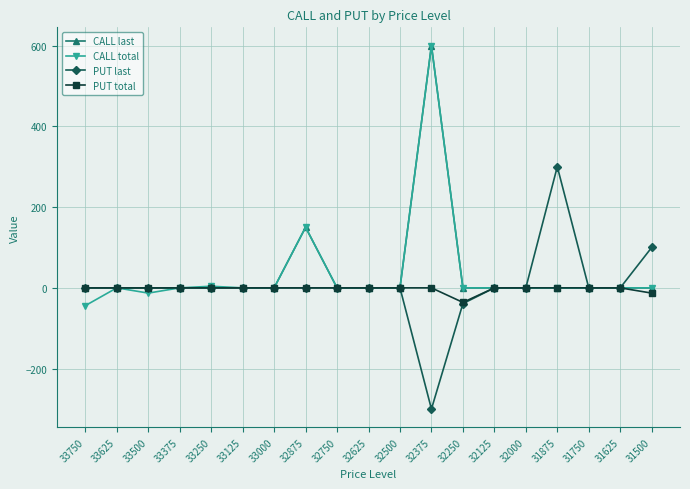

What is the difference between the maximum and second lowest values in the CALL last series?

600